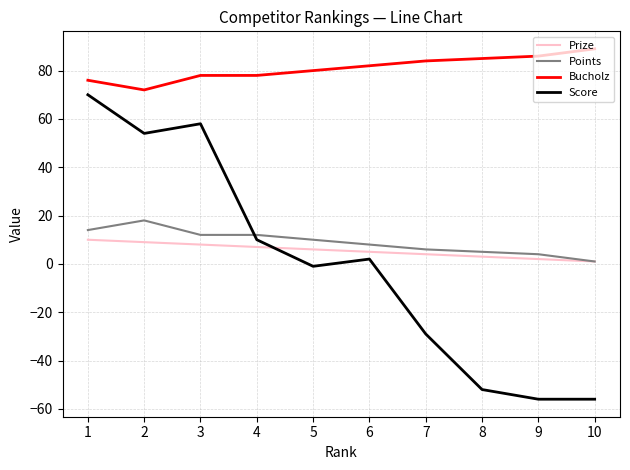

Where do Points and Score first cross each other?

3 and 4